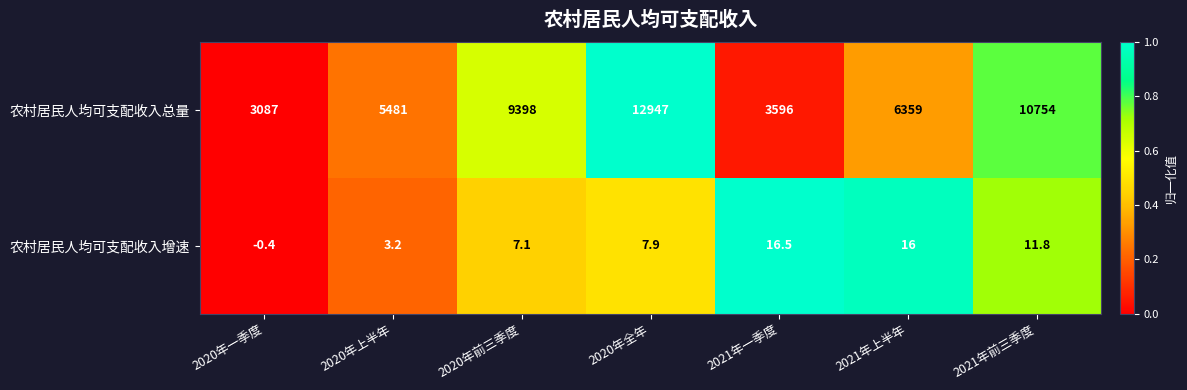

What is the spread (max minus min) of values at 2020年一季度?

3087.4